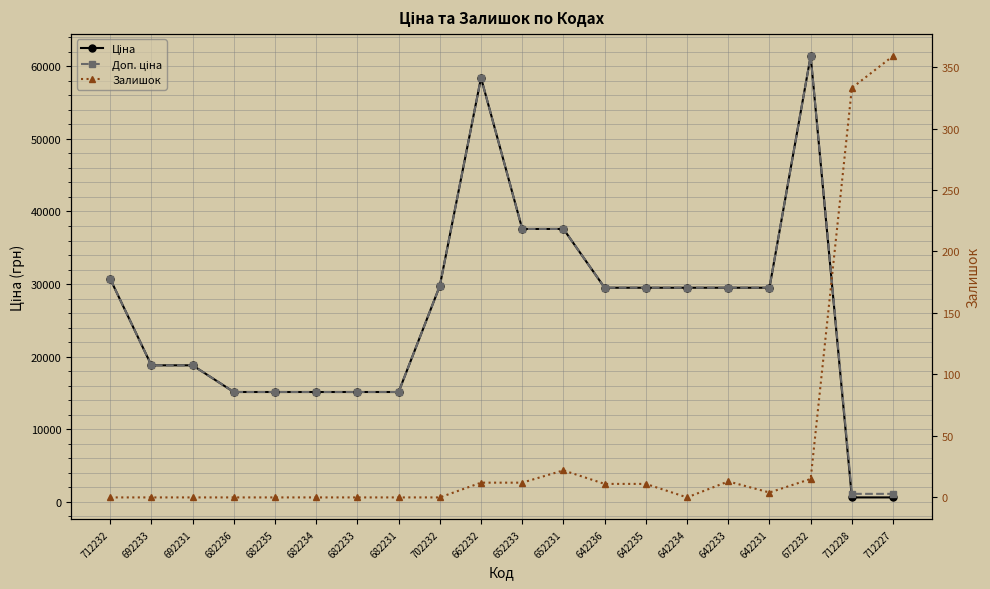

What is the lowest value of the Ціна series?

589.9